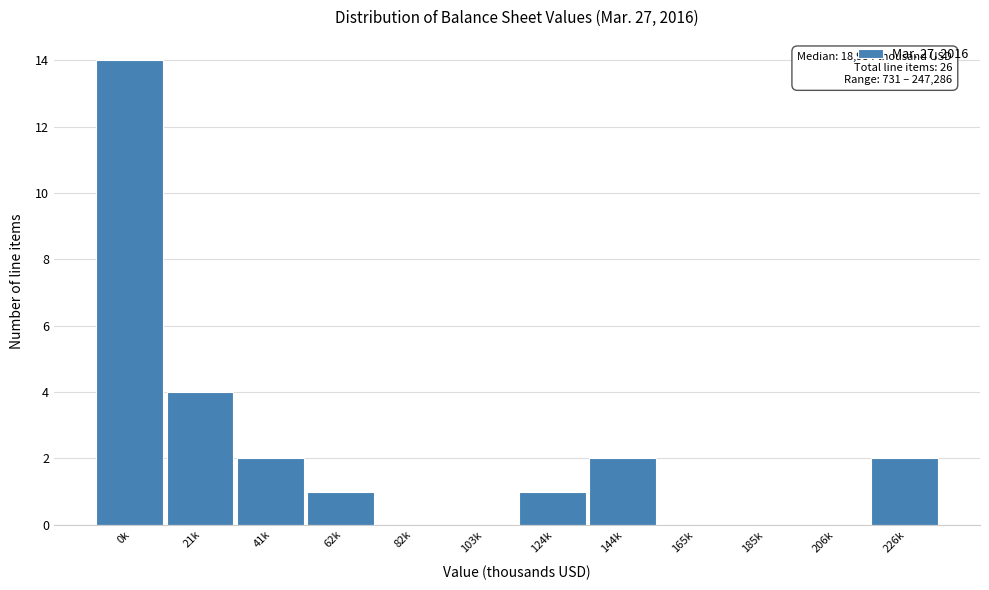

Reading left to right, transcribe all the data shown in this chart.

0k=14	21k=4	41k=2	62k=1	82k=0	103k=0	124k=1	144k=2	165k=0	185k=0	206k=0	226k=2